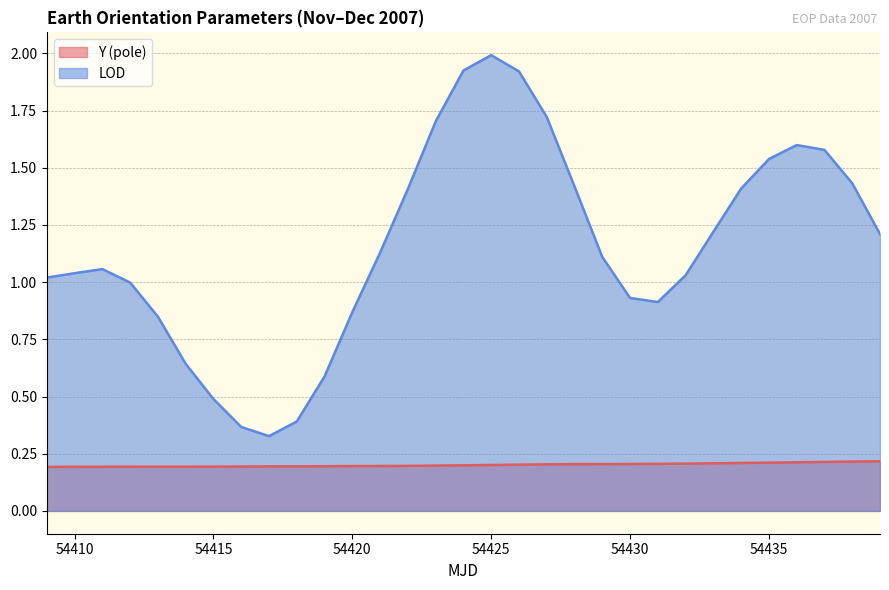

True or false: Y (pole) has more than 0 interior local peaks.

False